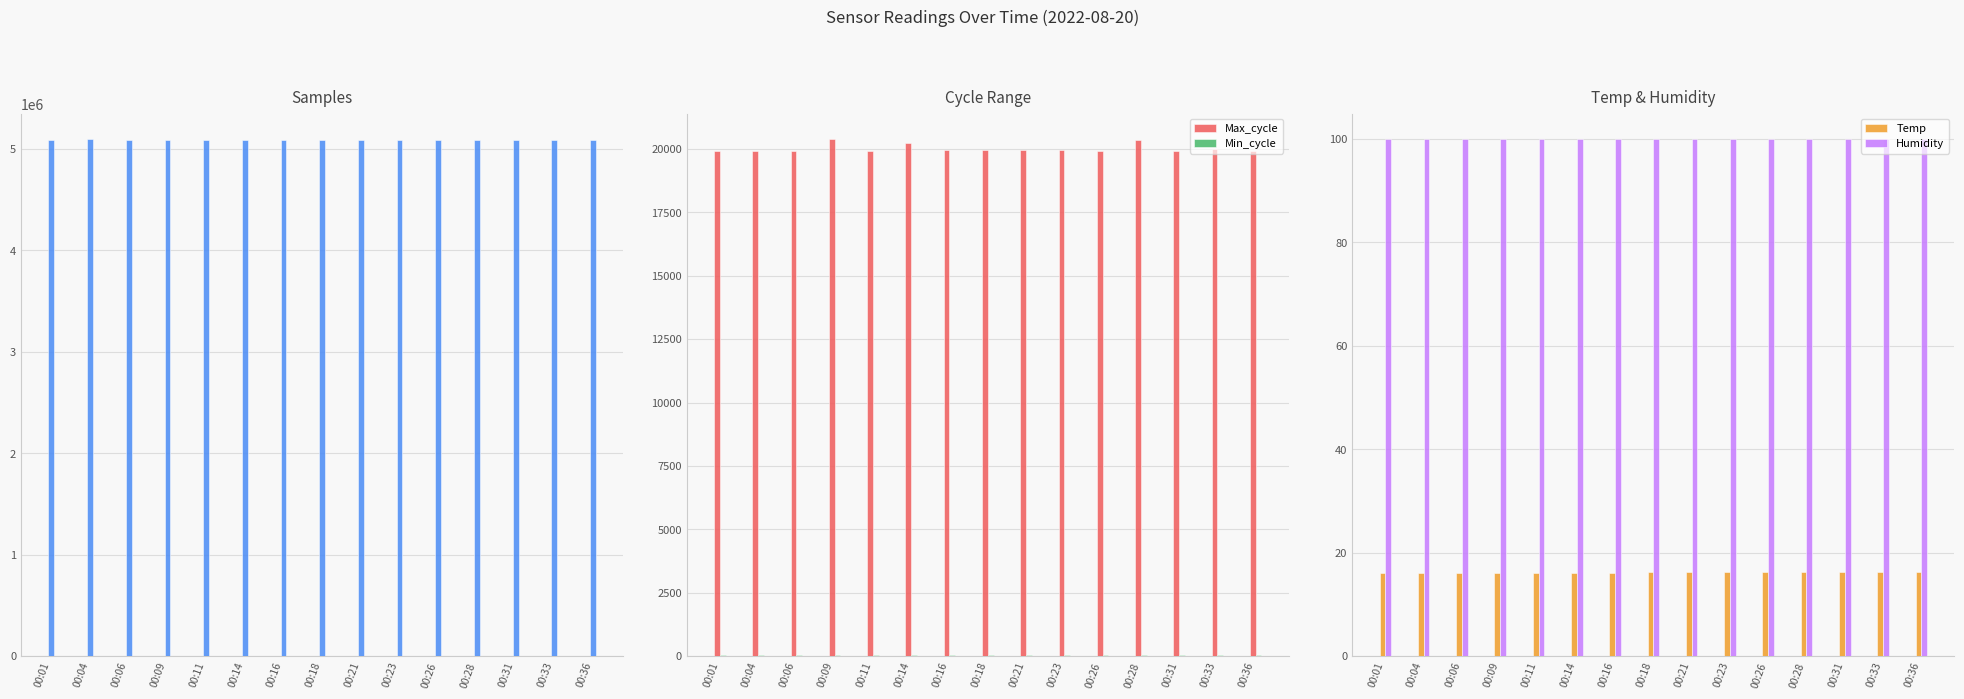

Between 00:09 and 00:23, which is larger?

00:09